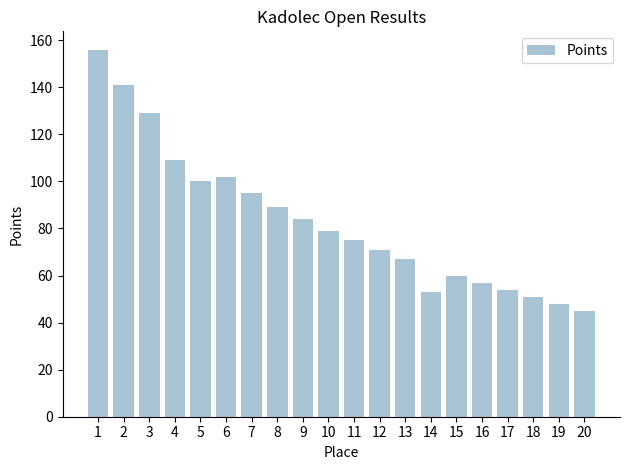

What is the value of the 15th bar from the left?

60